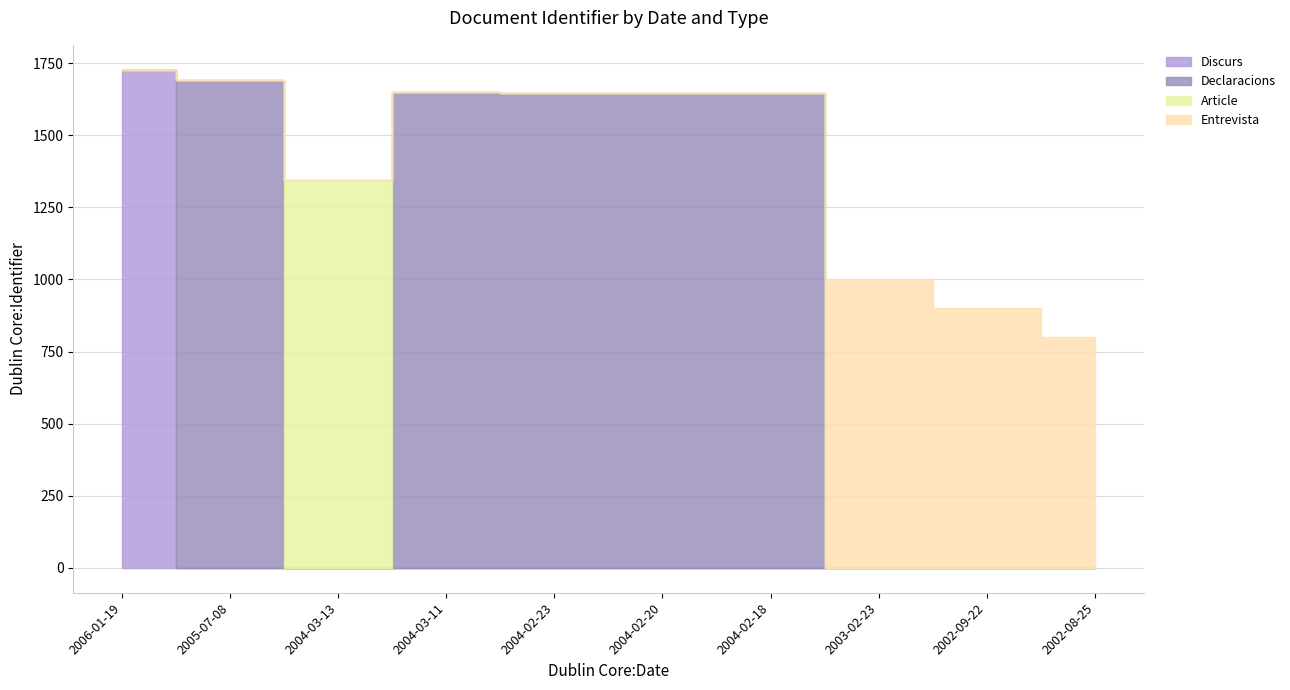

Is it true that Article equals 0 at 2006-01-19?

True